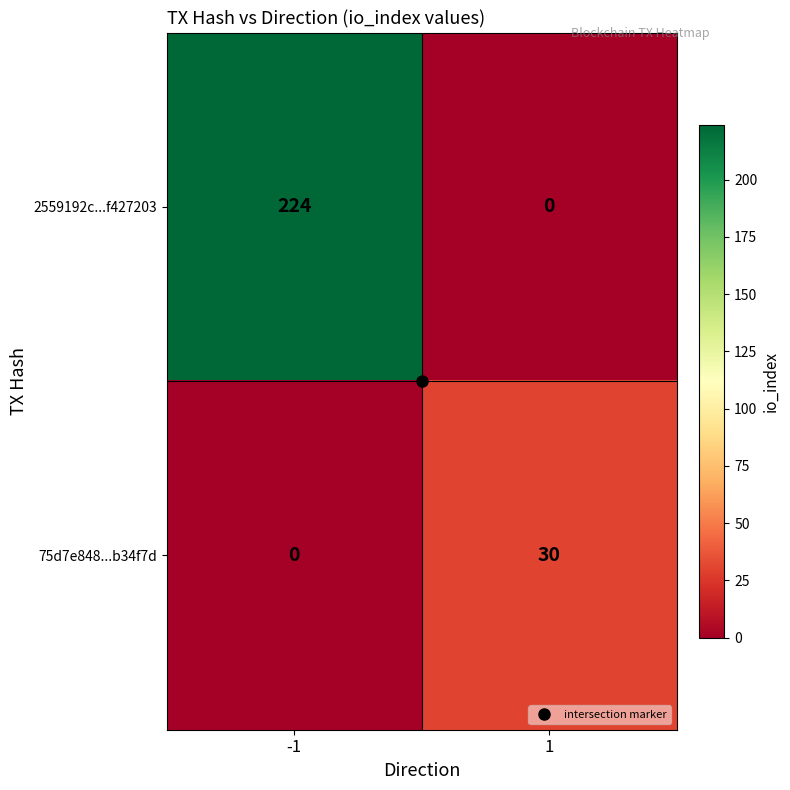

What is the difference between the maximum and minimum values in the 75d7e848...b34f7d series?

30